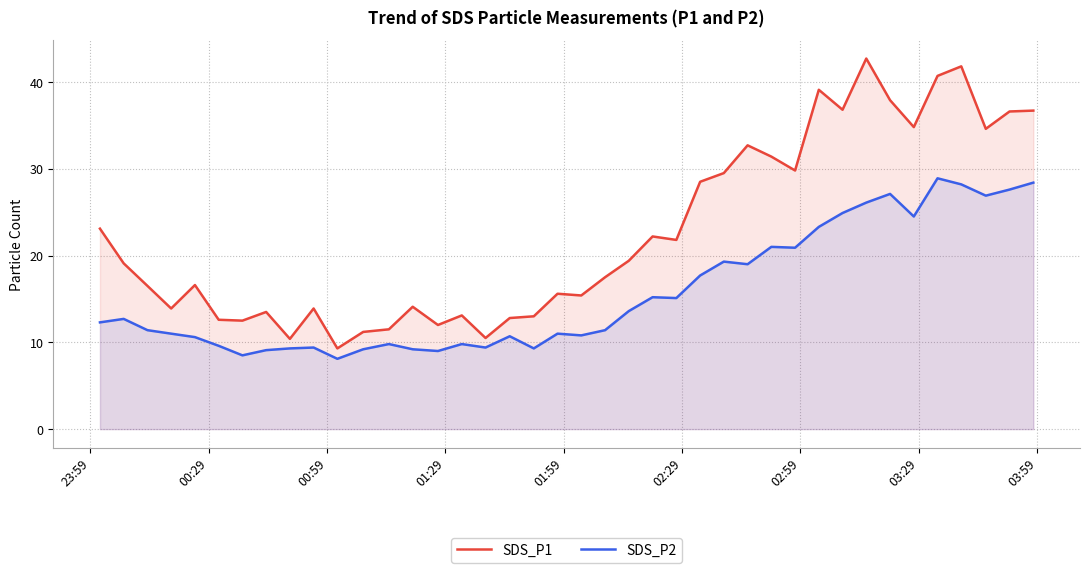

Which series has the largest total across all categories?

SDS_P1